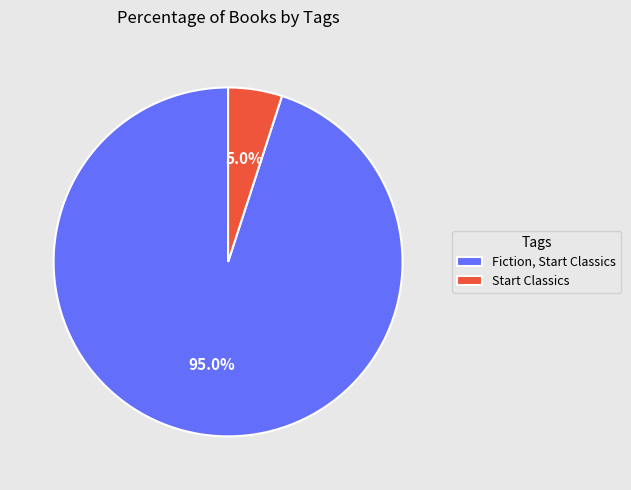

Is there a majority slice in this chart?

Yes